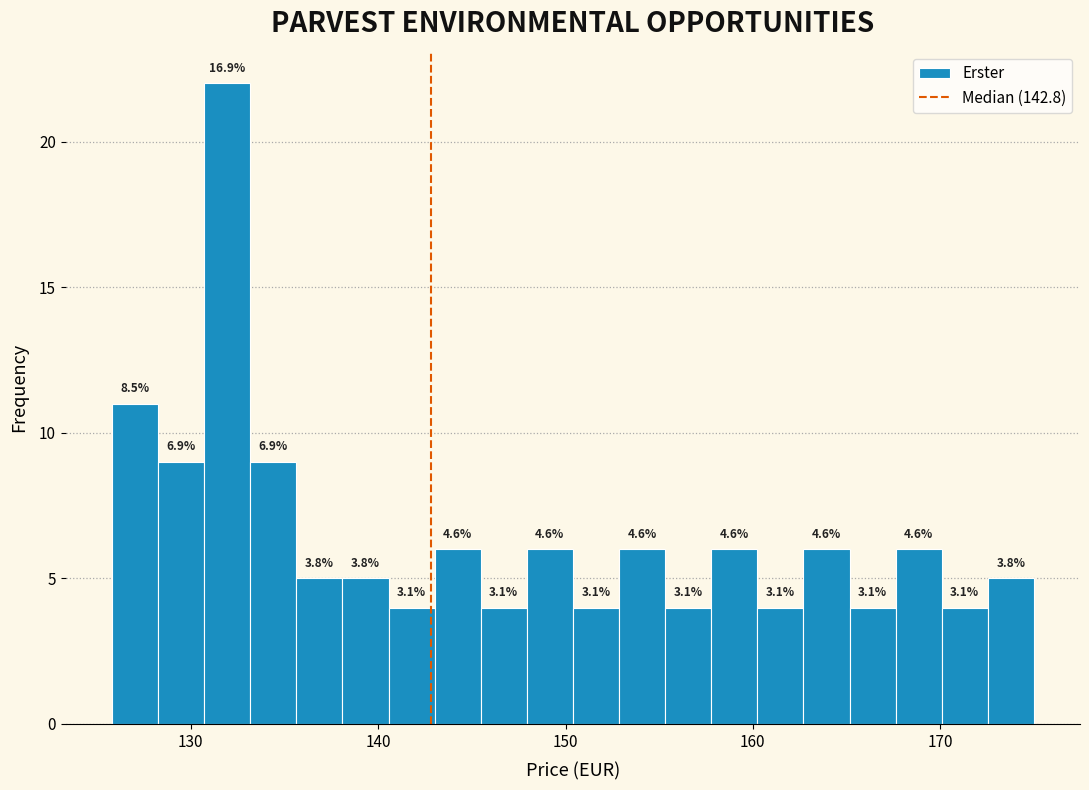

Read against the x-axis, roughly where is the centre of the tallest bar?

132